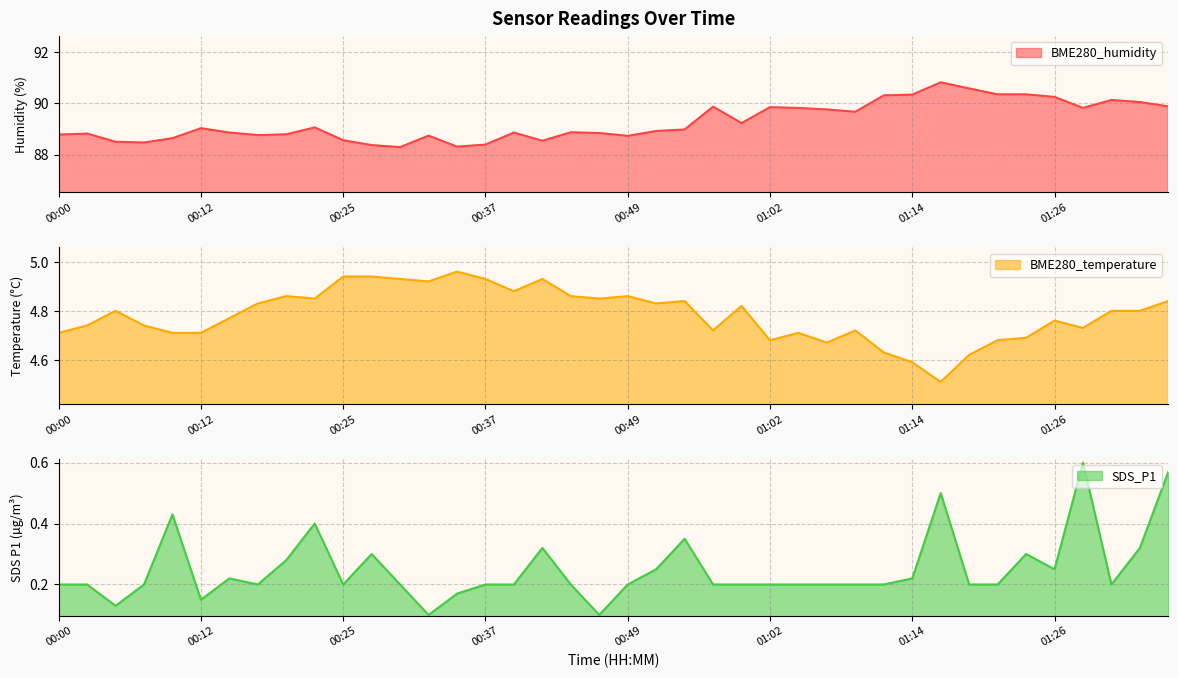

What is the sum of the BME280_humidity values at 00:12 and 00:00?

177.8